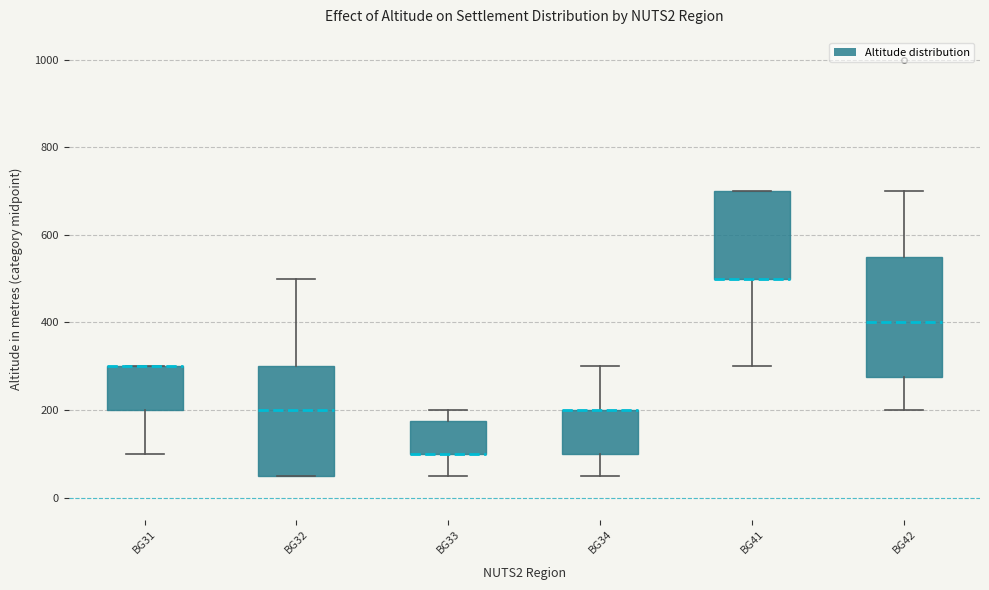

Where is the upper edge of the box for BG41 on the y-axis? The values are not printed on the chart, so give them approximately, as read against the axis.

700